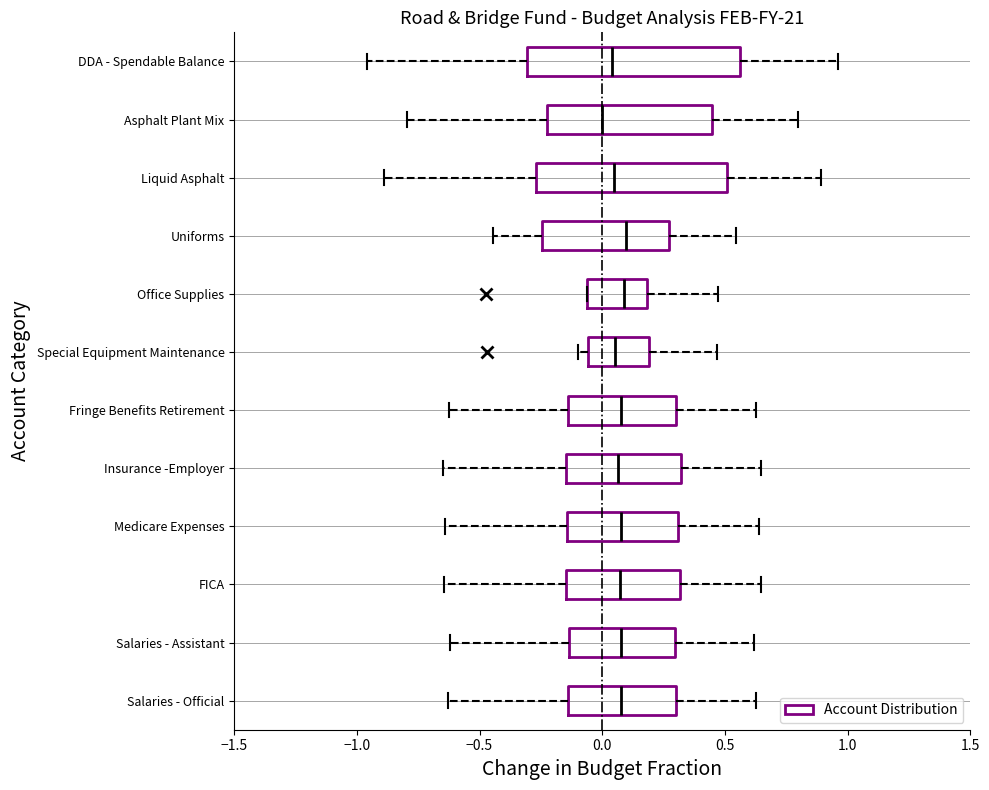

Where does the median line of the box for DDA - Spendable Balance sit on the x-axis? The values are not printed on the chart, so give them approximately, as read against the axis.

0.05